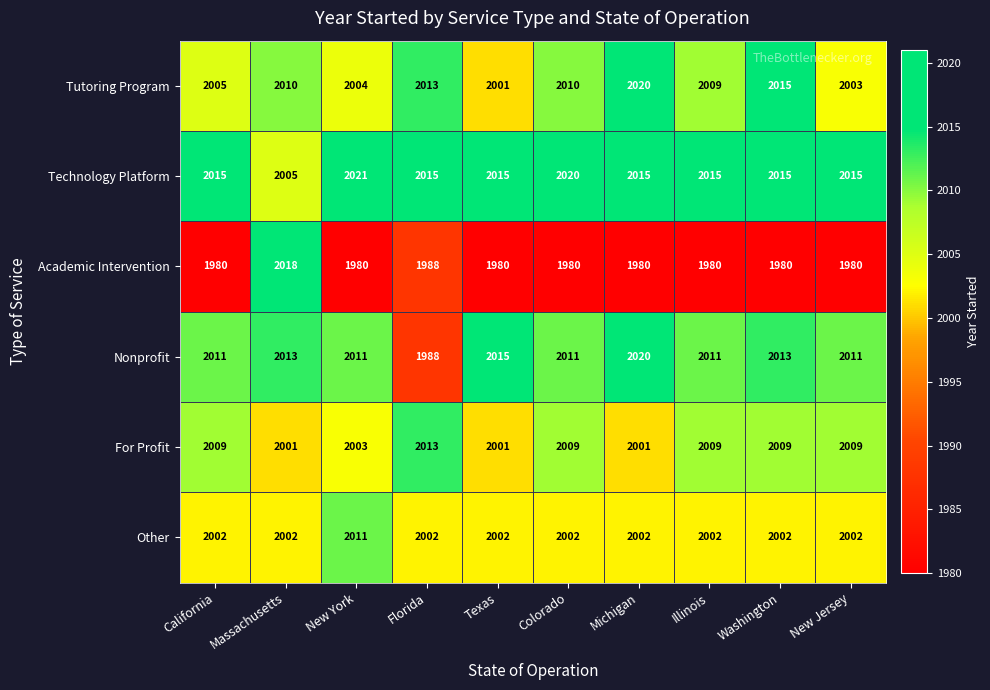

At which category does the chart reach its peak across all series?

New York